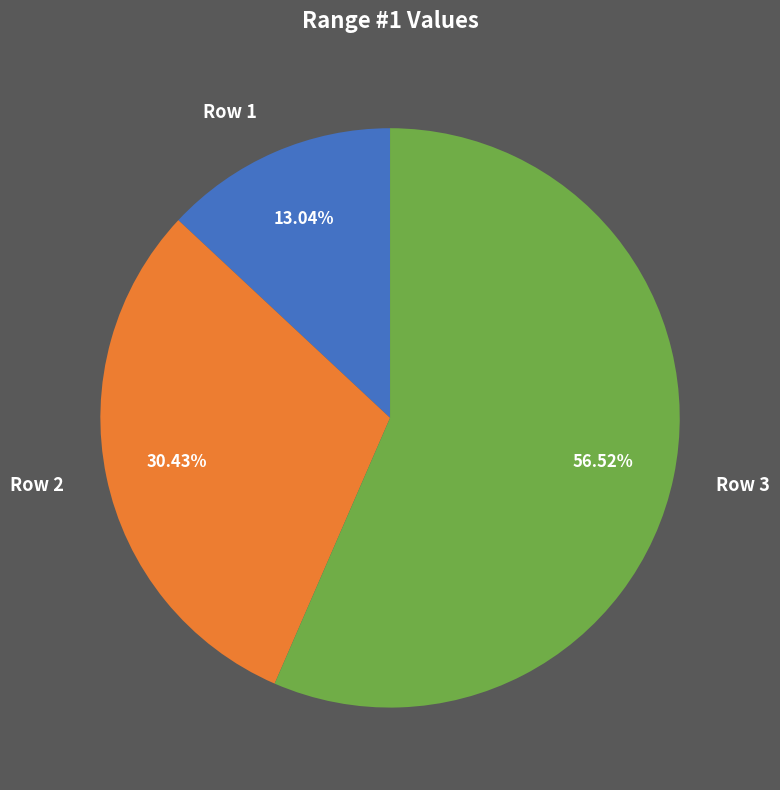

What is the total percentage of Row 1 and Row 2?

43.5%